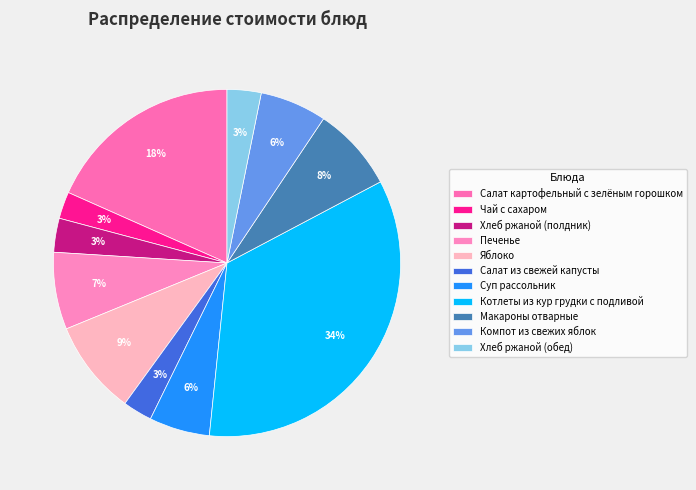

Does any single category account for the majority?

No